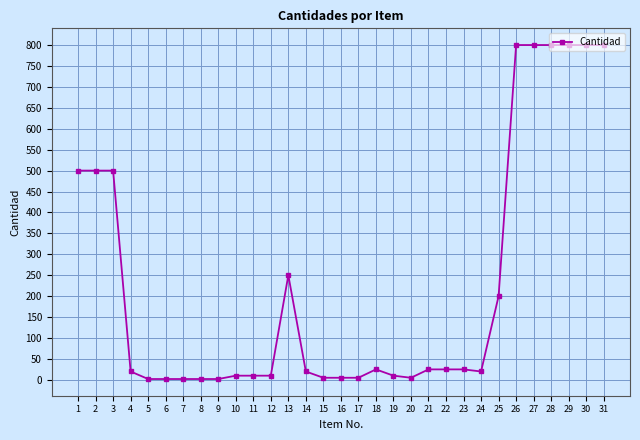

The value at 27 is 389. True or false?

False